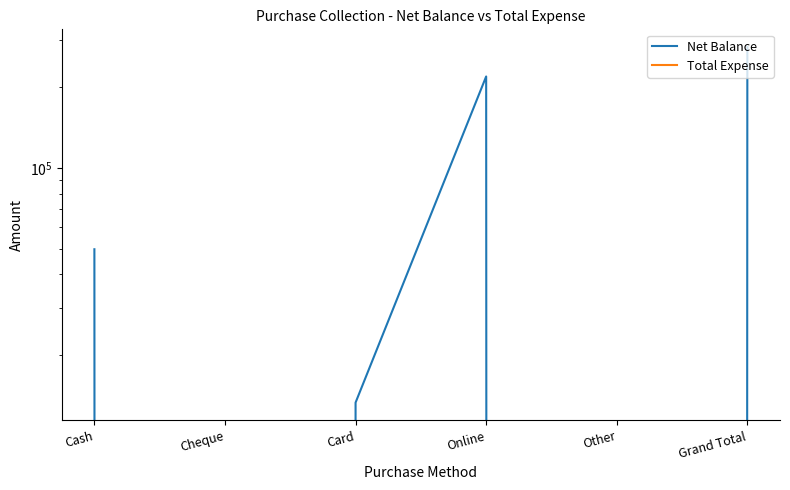

Does the chart display data point markers on the line(s)?

No